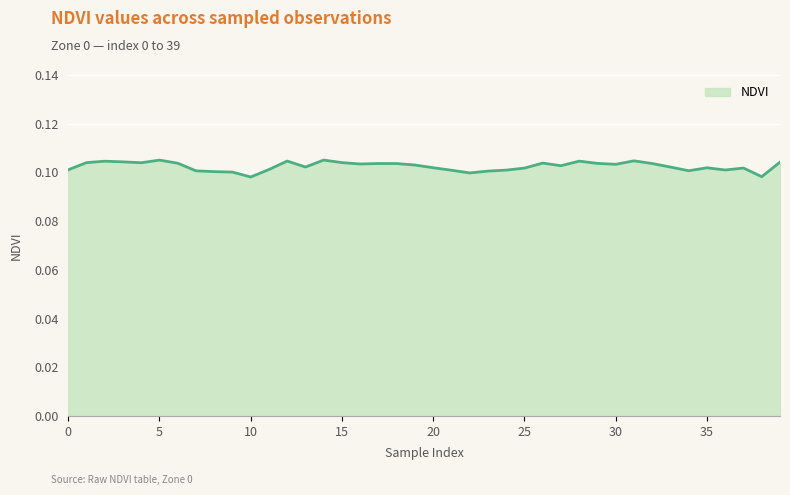

Which label corresponds to the largest value in the chart?

14